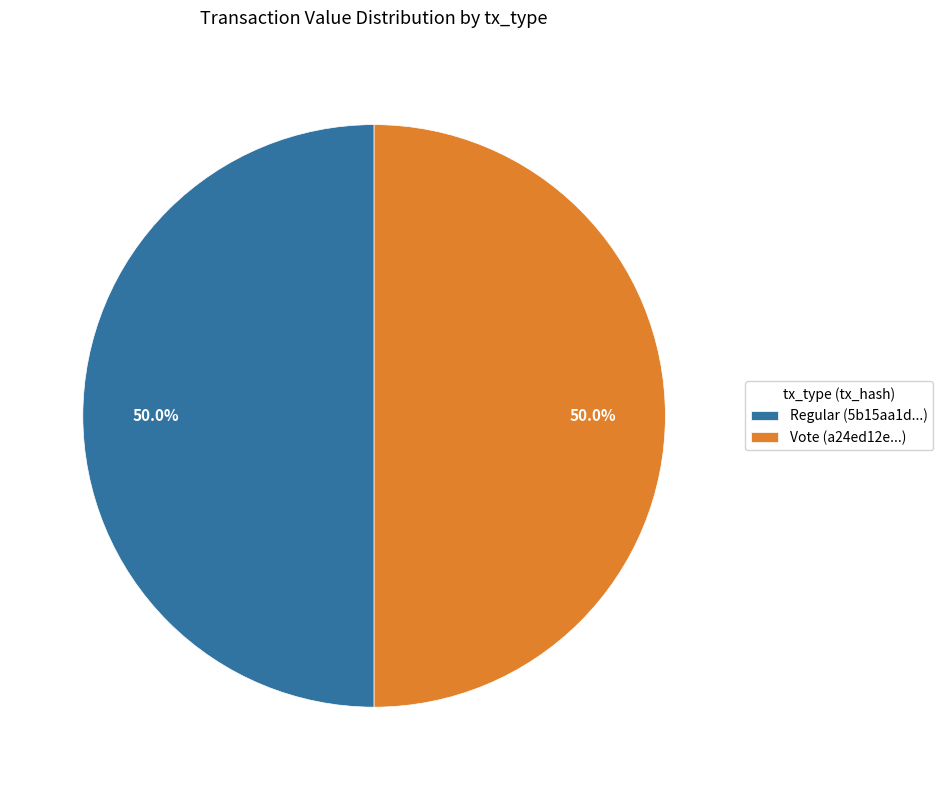

What is the ratio of the value at Vote (a24ed12e...) to the value at Regular (5b15aa1d...)?

1.0